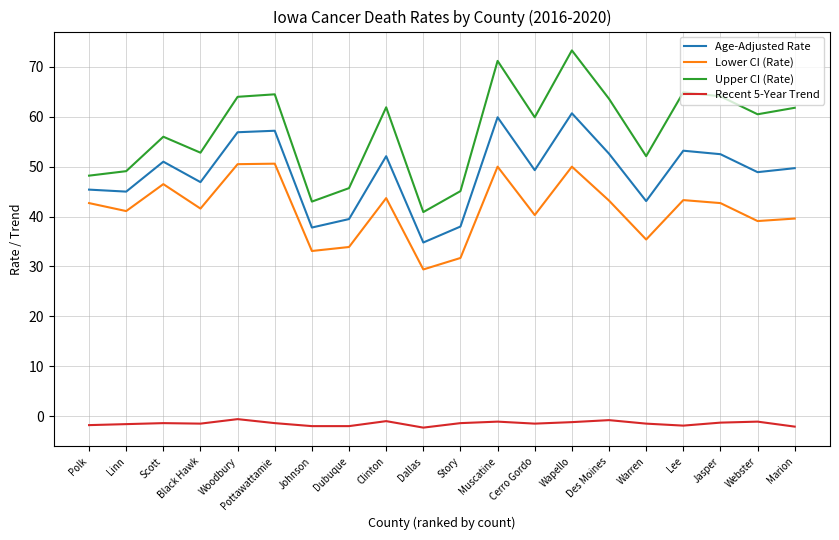

What is the spread (max minus min) of values at Polk?

50.0